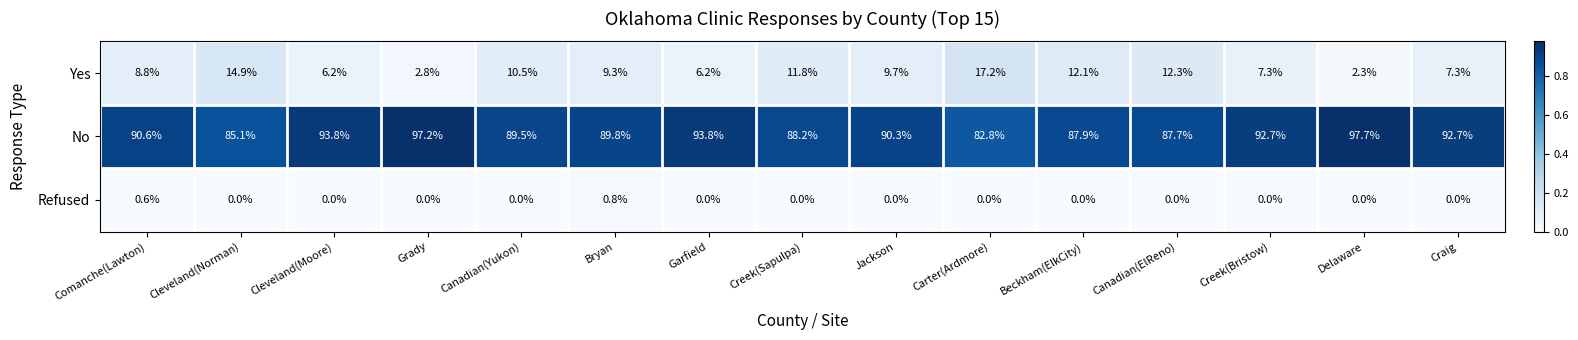

List the series in order of their peak value, lowest first.

Refused, Yes, No